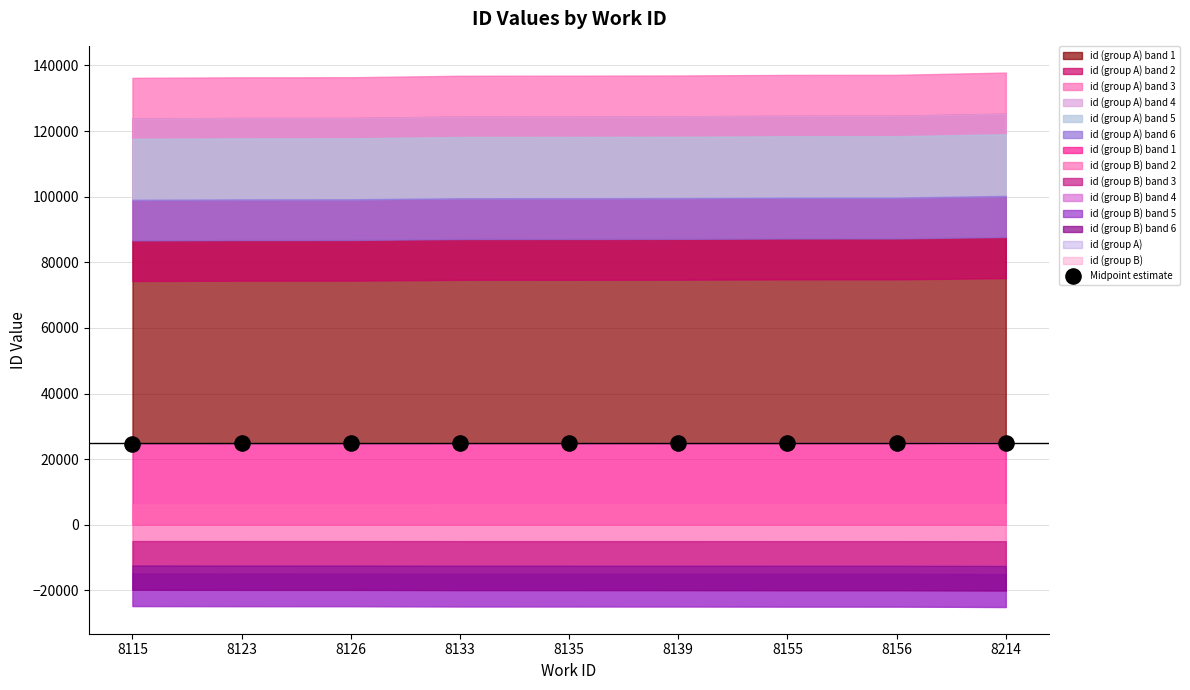

What is the range of Y values (max minus min)?

293.0